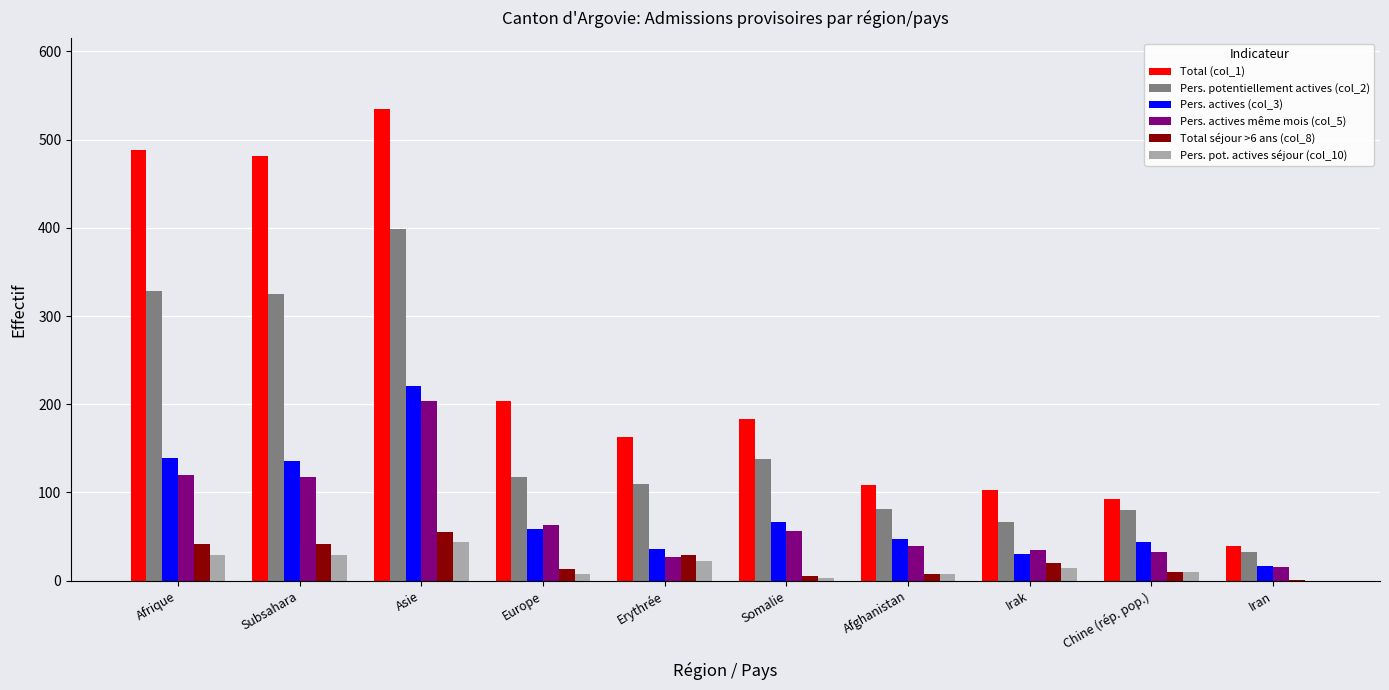

Which label corresponds to the largest value in the chart?

Asie